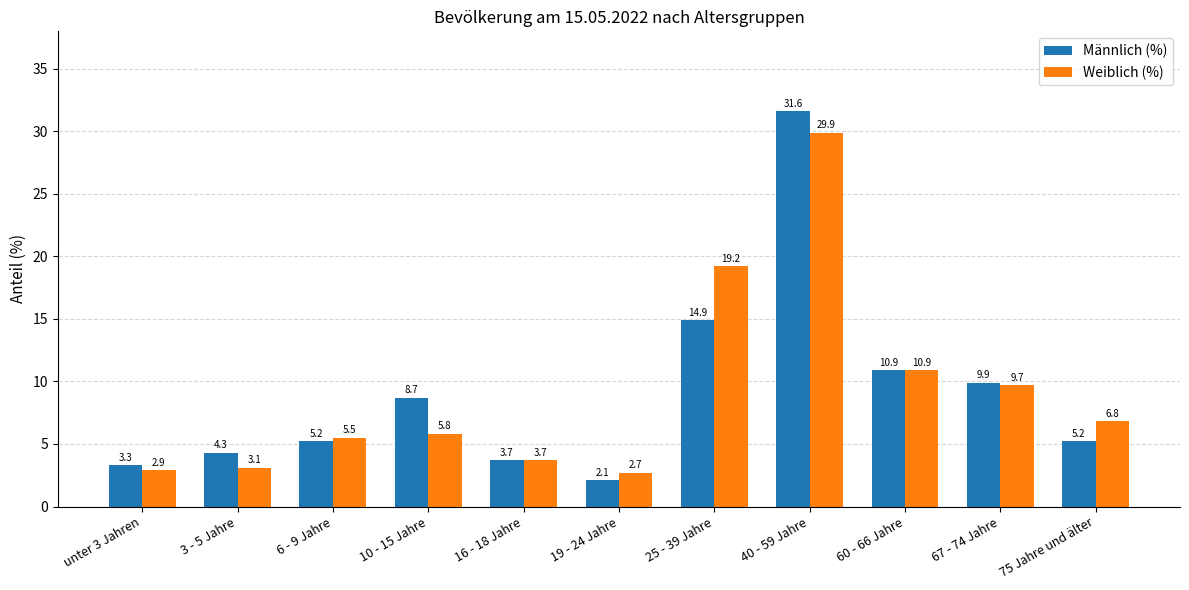

Reading left to right, list all the values displayed in this chart.

Männlich (%): unter 3 Jahren=3.3	3 - 5 Jahre=4.3	6 - 9 Jahre=5.2	10 - 15 Jahre=8.7	16 - 18 Jahre=3.7	19 - 24 Jahre=2.1	25 - 39 Jahre=14.9	40 - 59 Jahre=31.6	60 - 66 Jahre=10.9	67 - 74 Jahre=9.9	75 Jahre und älter=5.2
Weiblich (%): unter 3 Jahren=2.9	3 - 5 Jahre=3.1	6 - 9 Jahre=5.5	10 - 15 Jahre=5.8	16 - 18 Jahre=3.7	19 - 24 Jahre=2.7	25 - 39 Jahre=19.2	40 - 59 Jahre=29.9	60 - 66 Jahre=10.9	67 - 74 Jahre=9.7	75 Jahre und älter=6.8